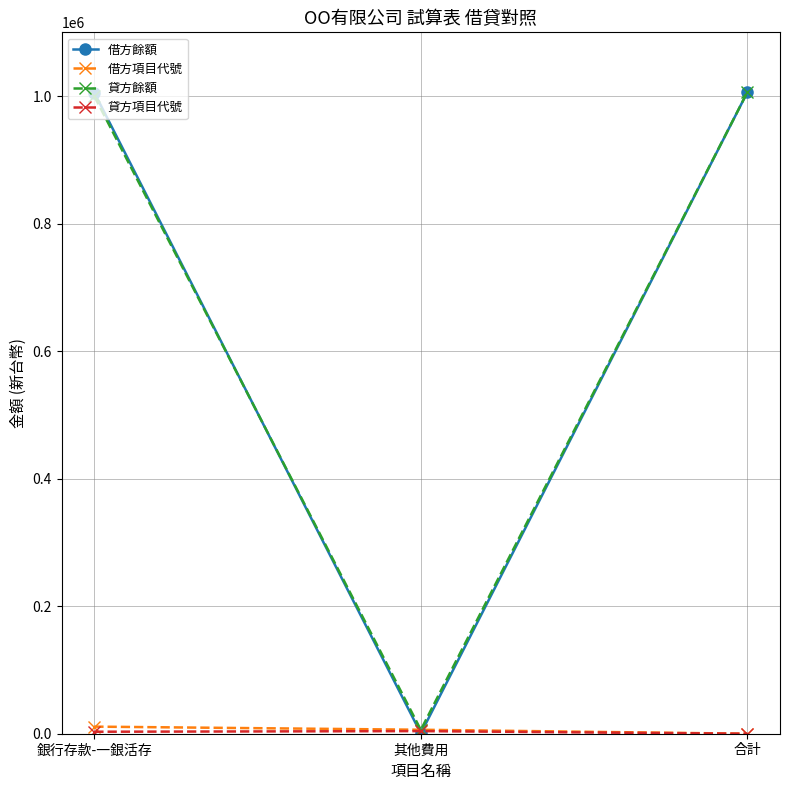

What is the difference between the 貸方餘額 values at 合計 and 銀行存款-一銀活存?

6000